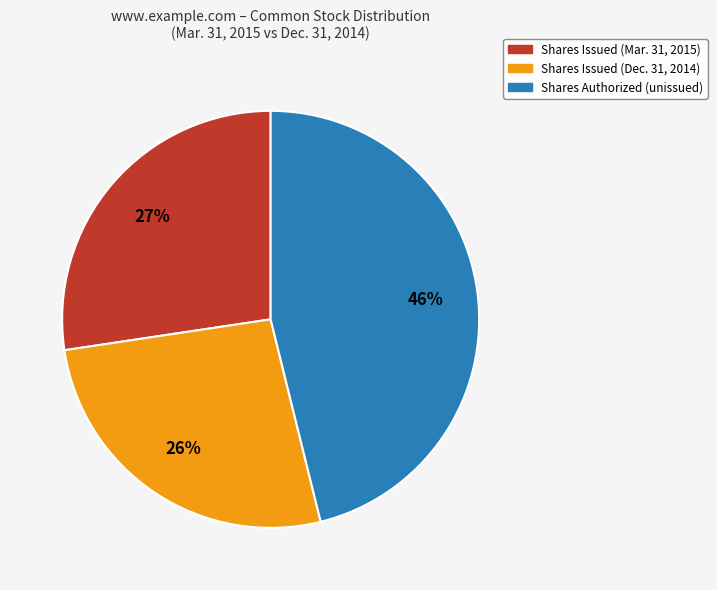

Is there a majority slice in this chart?

No